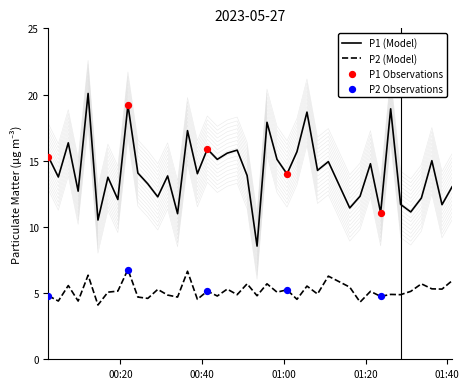

Which series has the largest total across all categories?

P1